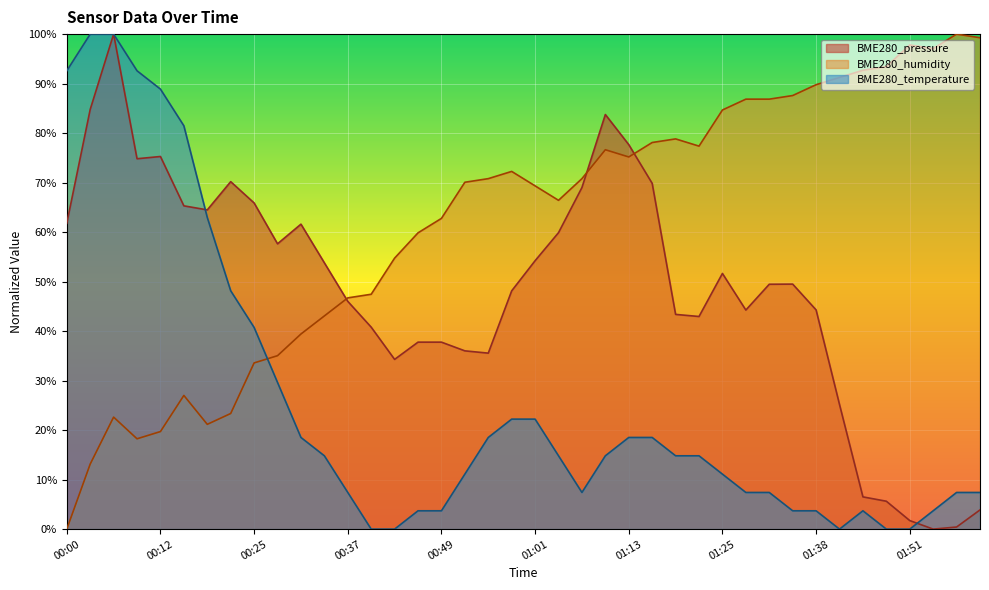

Rank the series at 01:19 from lowest to highest value.

BME280_temperature, BME280_pressure, BME280_humidity